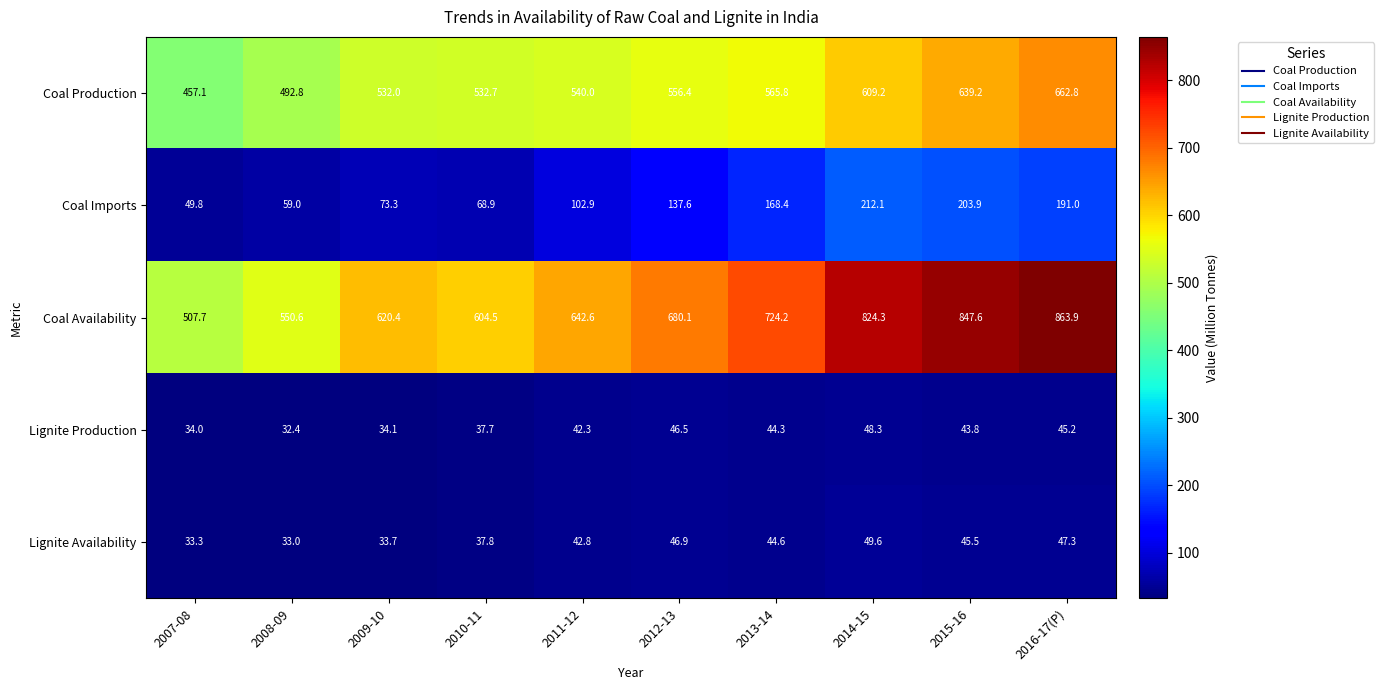

Which category has the lowest value across all series?

2008-09